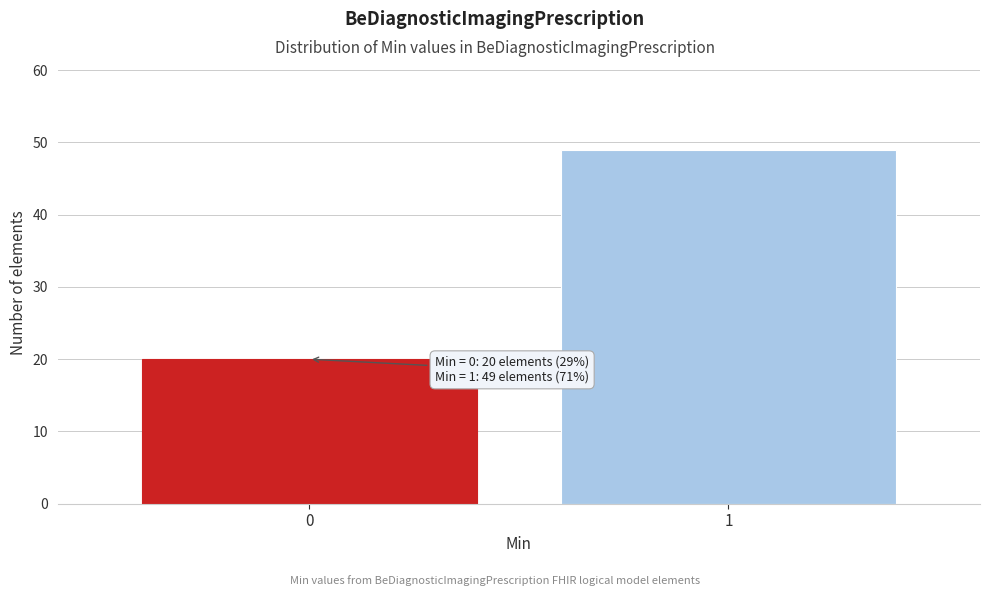

Reading right to left, transcribe all the data shown in this chart.

1=49	0=20